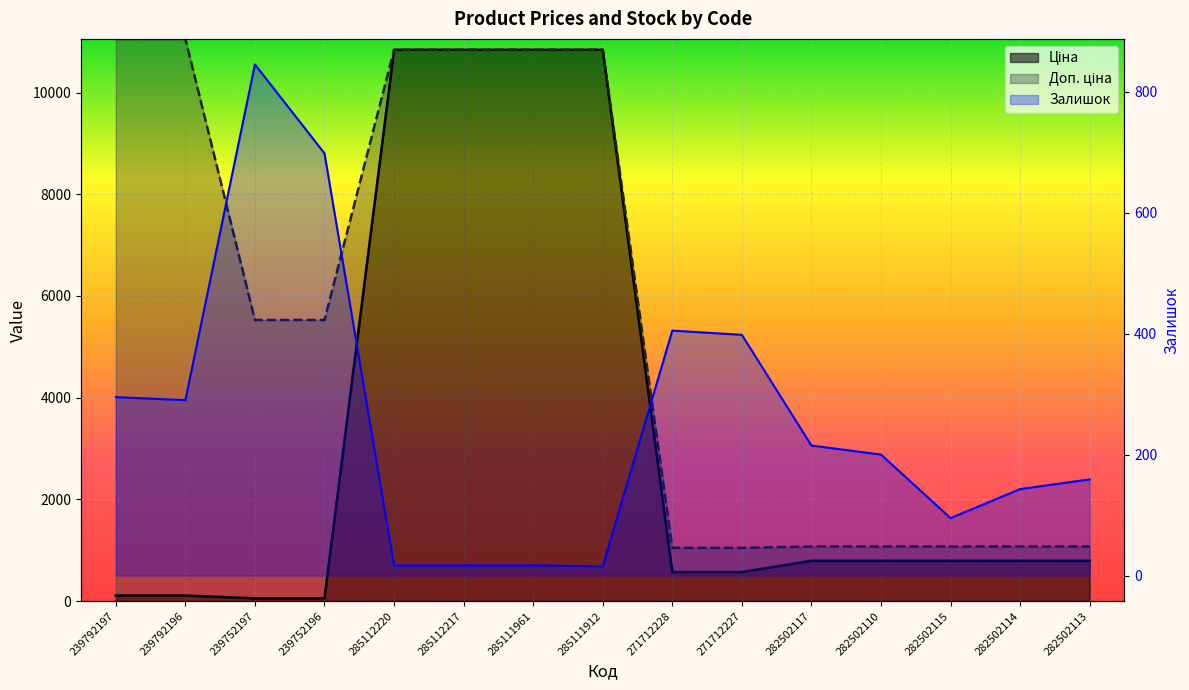

The Залишок series shows 200.0 at 282502110. True or false?

True